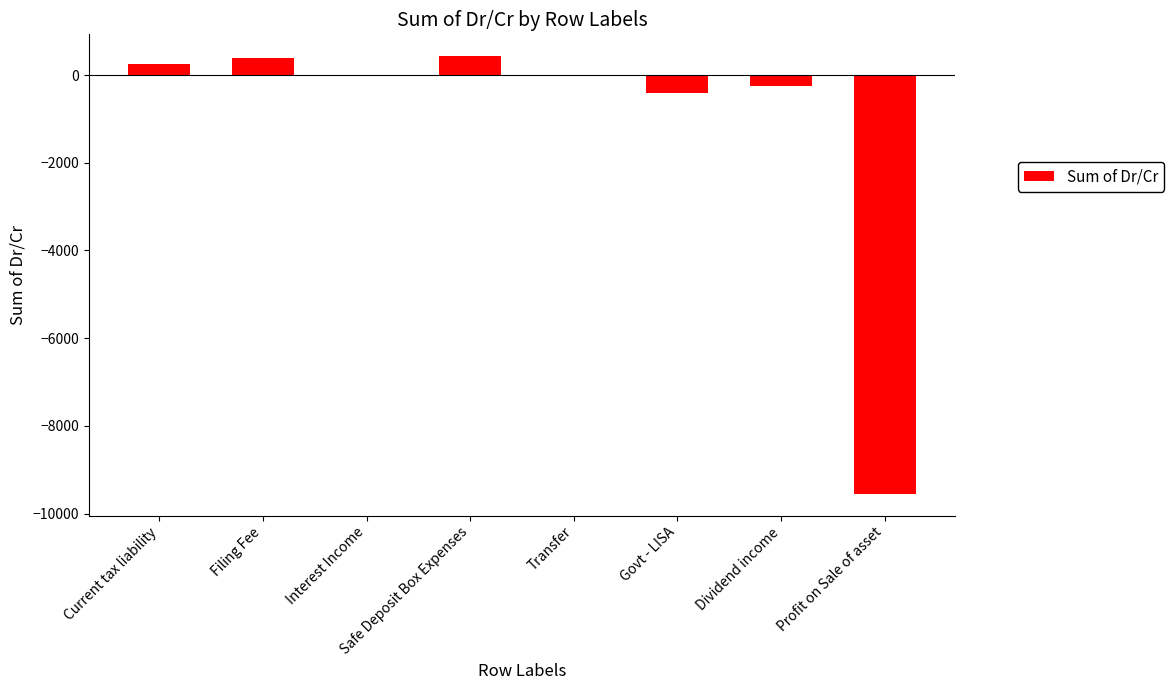

The value at Safe Deposit Box Expenses is 430.0. True or false?

True